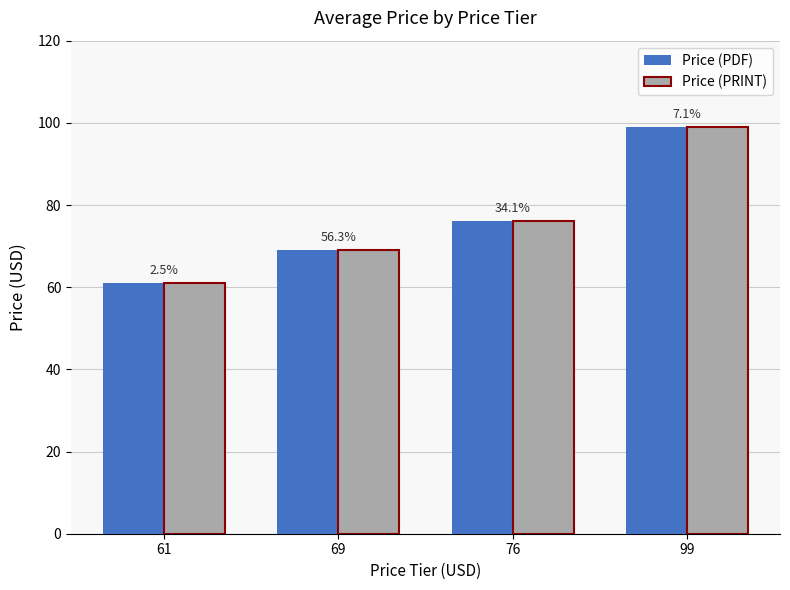

What is the difference between the second highest and minimum values in the Price (PRINT) series?

15